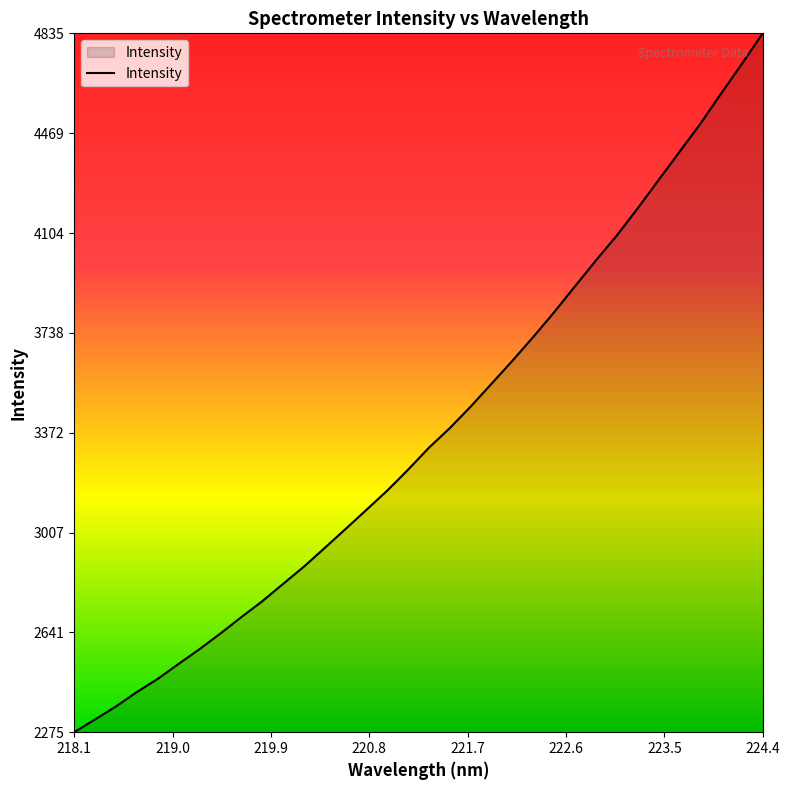

What is the minimum value shown in the chart?

2275.1